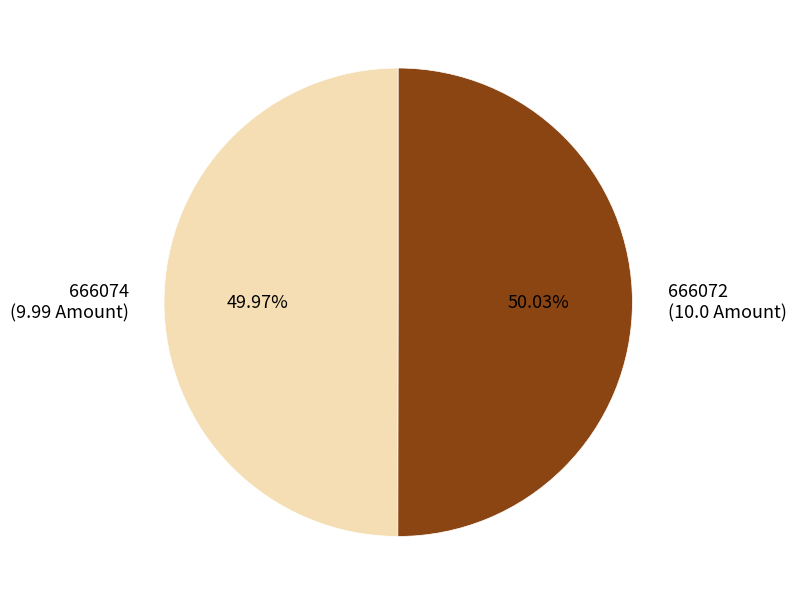

To the nearest percent, what is the average slice percentage?

50%